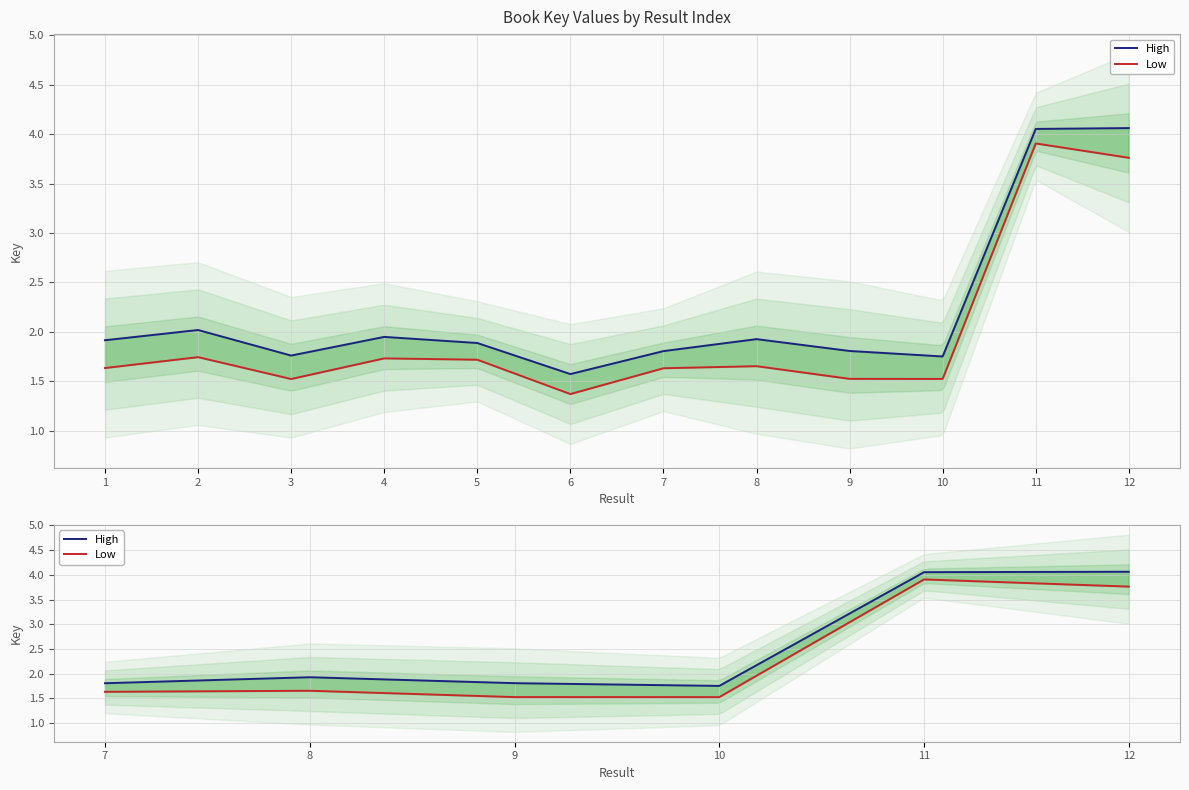

True or false: Low has more than 1 points higher than both neighbors.

True